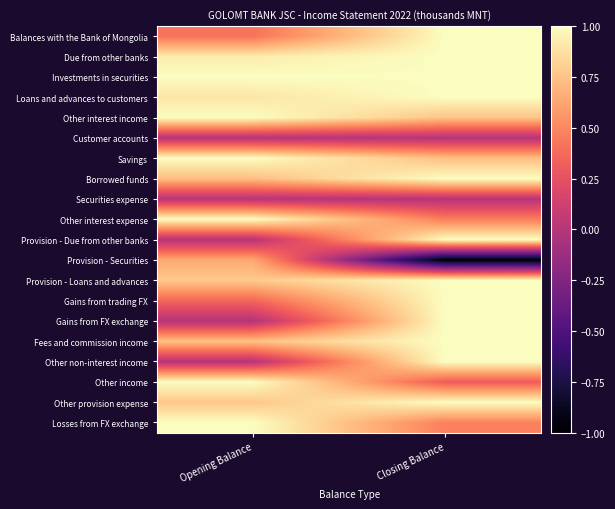

Reading left to right, transcribe all the data shown in this chart.

Balances with the Bank of Mongolia: Opening Balance=0.4	Closing Balance=1.0
Due from other banks: Opening Balance=0.9	Closing Balance=1.0
Investments in securities: Opening Balance=1.0	Closing Balance=1.0
Loans and advances to customers: Opening Balance=0.9	Closing Balance=1.0
Other interest income: Opening Balance=1.0	Closing Balance=0.8
Customer accounts: Opening Balance=0.0	Closing Balance=0.0
Savings: Opening Balance=1.0	Closing Balance=0.7
Borrowed funds: Opening Balance=0.7	Closing Balance=1.0
Securities expense: Opening Balance=0.0	Closing Balance=0.0
Other interest expense: Opening Balance=1.0	Closing Balance=0.5
Provision - Due from other banks: Opening Balance=0.0	Closing Balance=1.0
Provision - Securities: Opening Balance=0.6	Closing Balance=-1.0
Provision - Loans and advances: Opening Balance=0.8	Closing Balance=1.0
Gains from trading FX: Opening Balance=0.4	Closing Balance=1.0
Gains from FX exchange: Opening Balance=-0.0	Closing Balance=1.0
Fees and commission income: Opening Balance=0.7	Closing Balance=1.0
Other non-interest income: Opening Balance=0.0	Closing Balance=1.0
Other income: Opening Balance=1.0	Closing Balance=0.3
Other provision expense: Opening Balance=0.8	Closing Balance=1.0
Losses from FX exchange: Opening Balance=1.0	Closing Balance=0.5